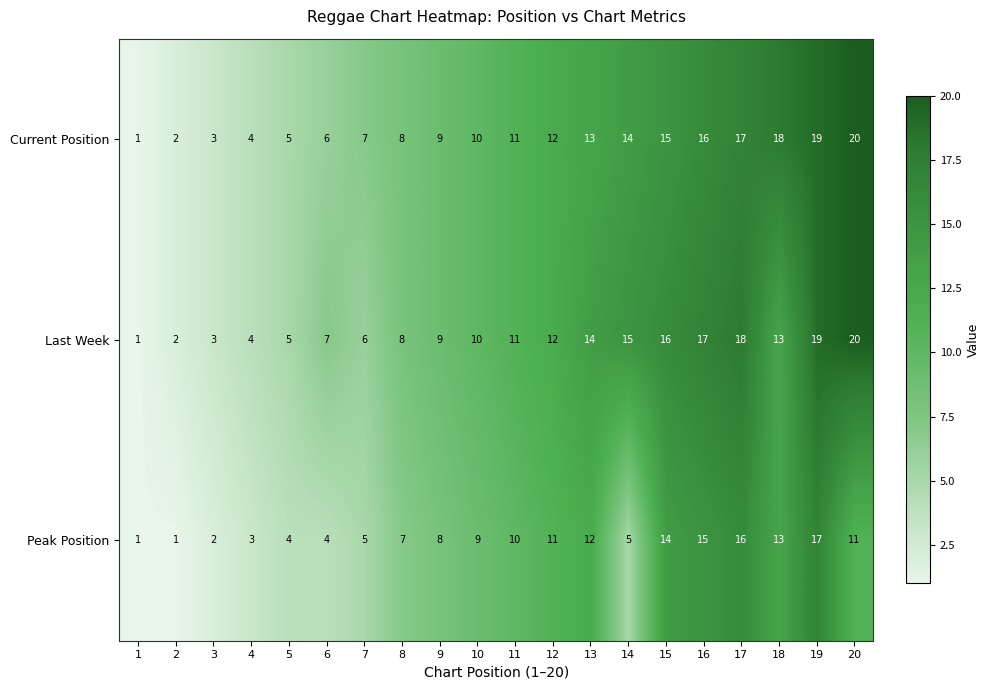

At which category is the sum across all series the highest?

19